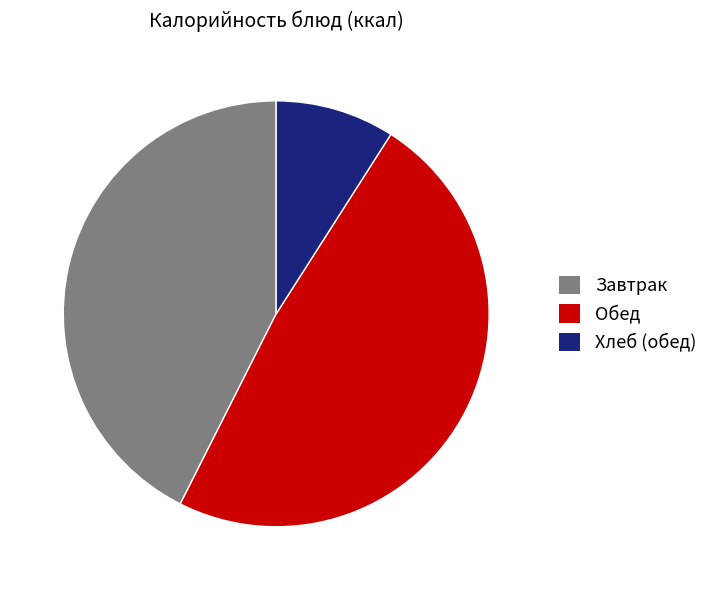

Is there any slice that represents more than half of the pie?

No